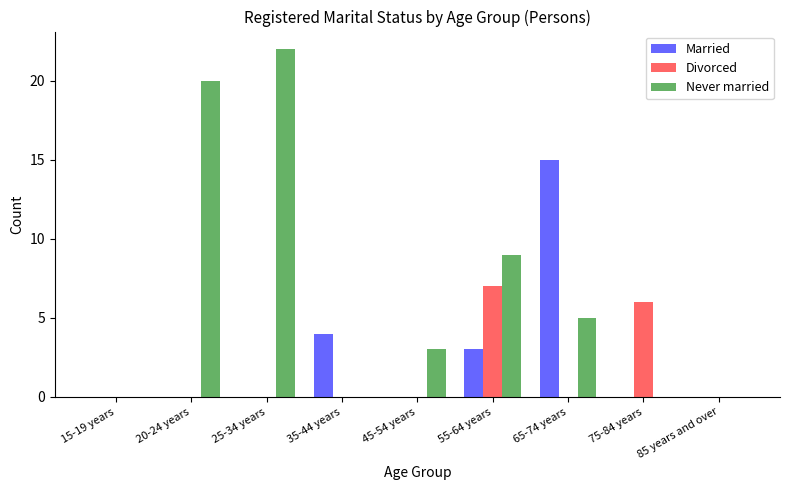

What is the difference between the Divorced values at 75-84 years and 85 years and over?

6